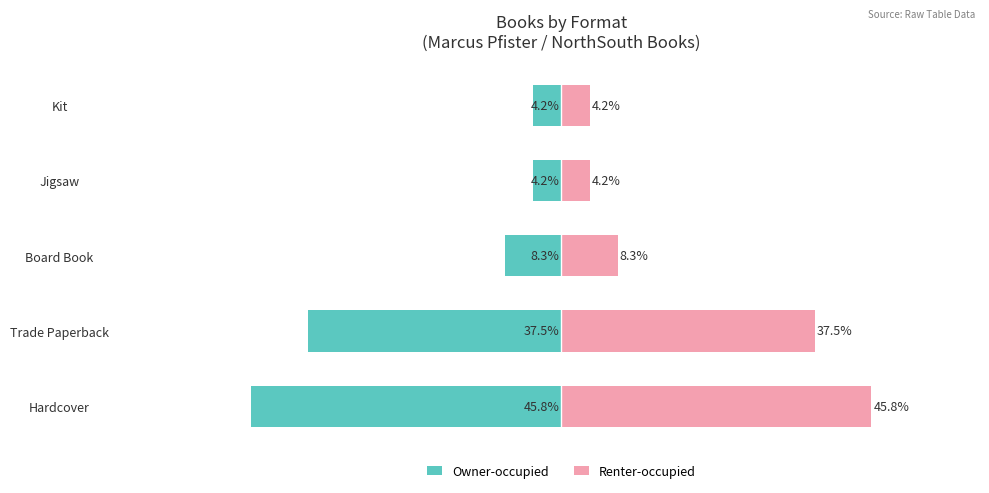

What is the difference between the highest and lowest values at Kit?

8.3